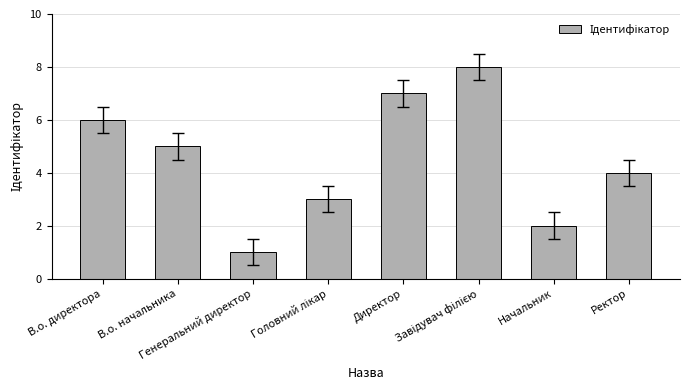

What value does the data have at В.о. директора?

6